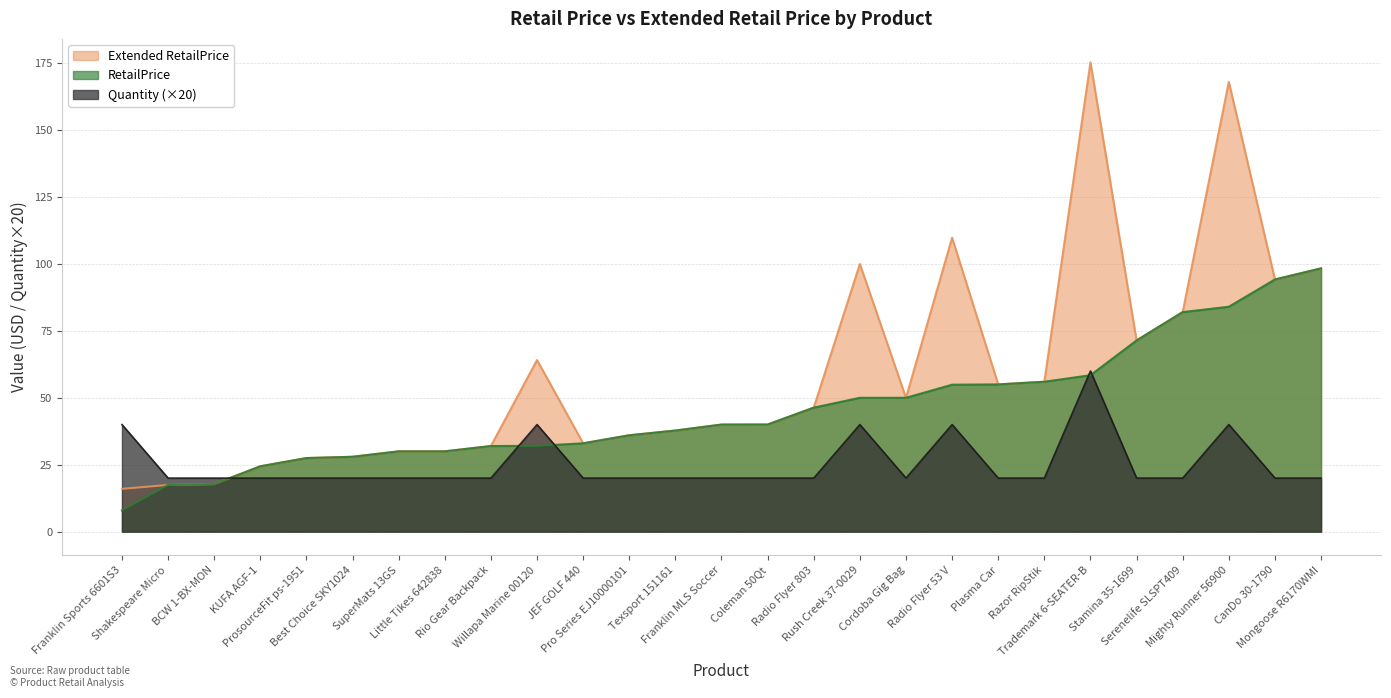

What is the label of the 11th point from the right?

Rush Creek 37-0029